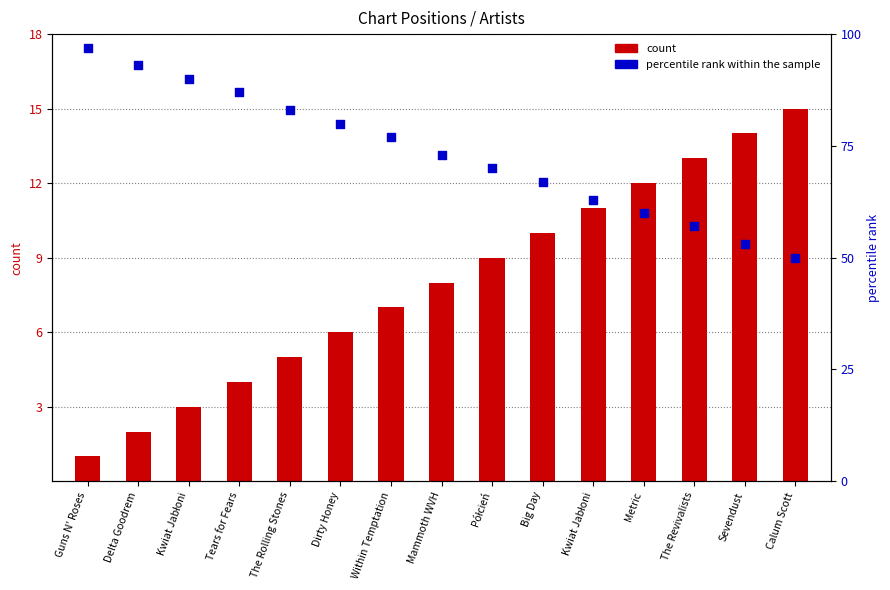

At how many categories does at least one series exceed 85?

4